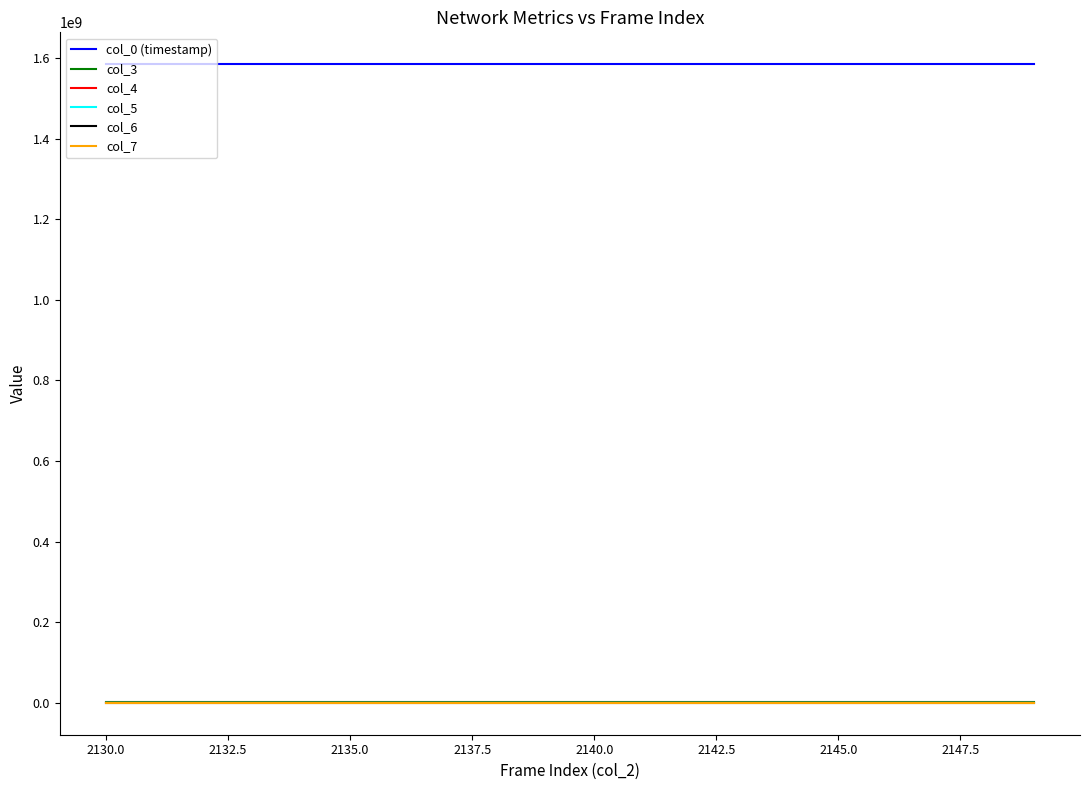

Which series has the largest total across all categories?

col_0 (timestamp)